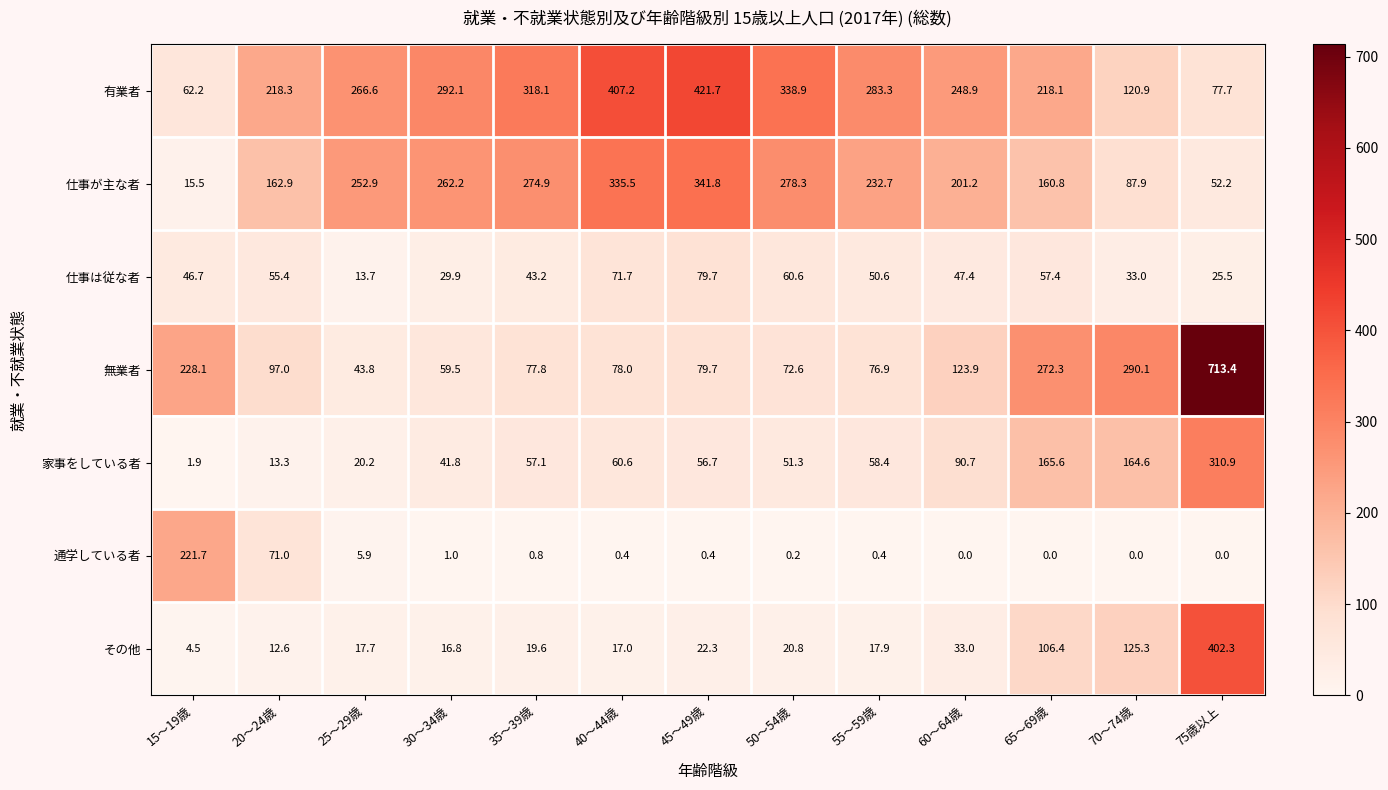

Which label corresponds to the largest value in the chart?

75歳以上